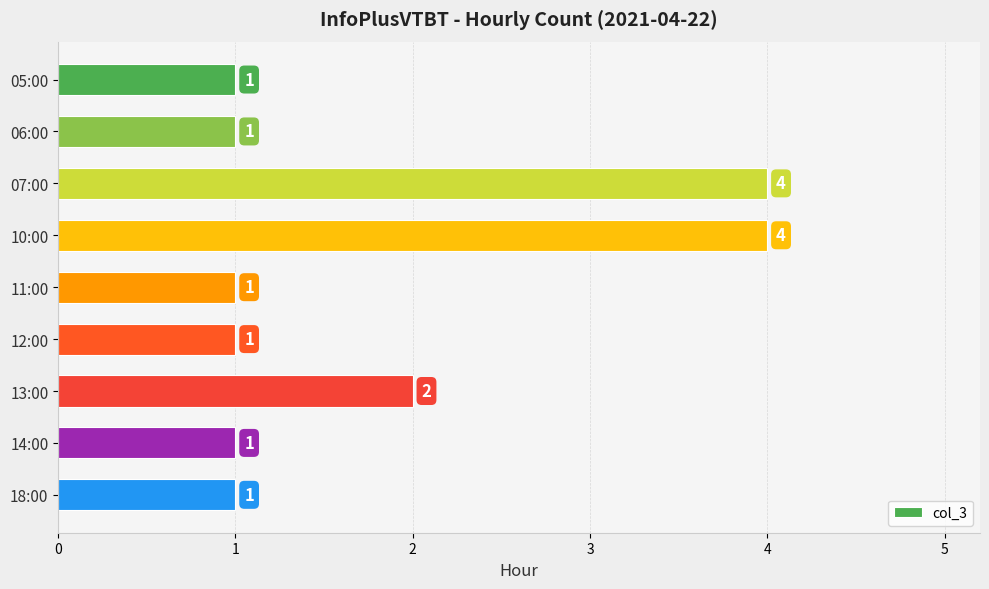

Count the number of values greater than 1.

3